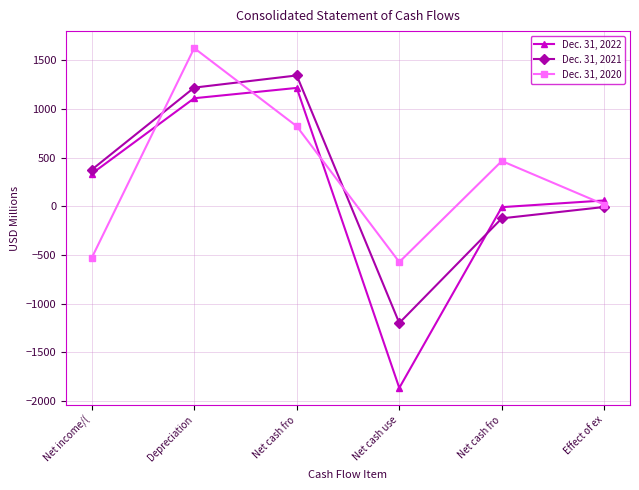

Is it true that Dec. 31, 2022 equals -8 at Net cash fro?

True